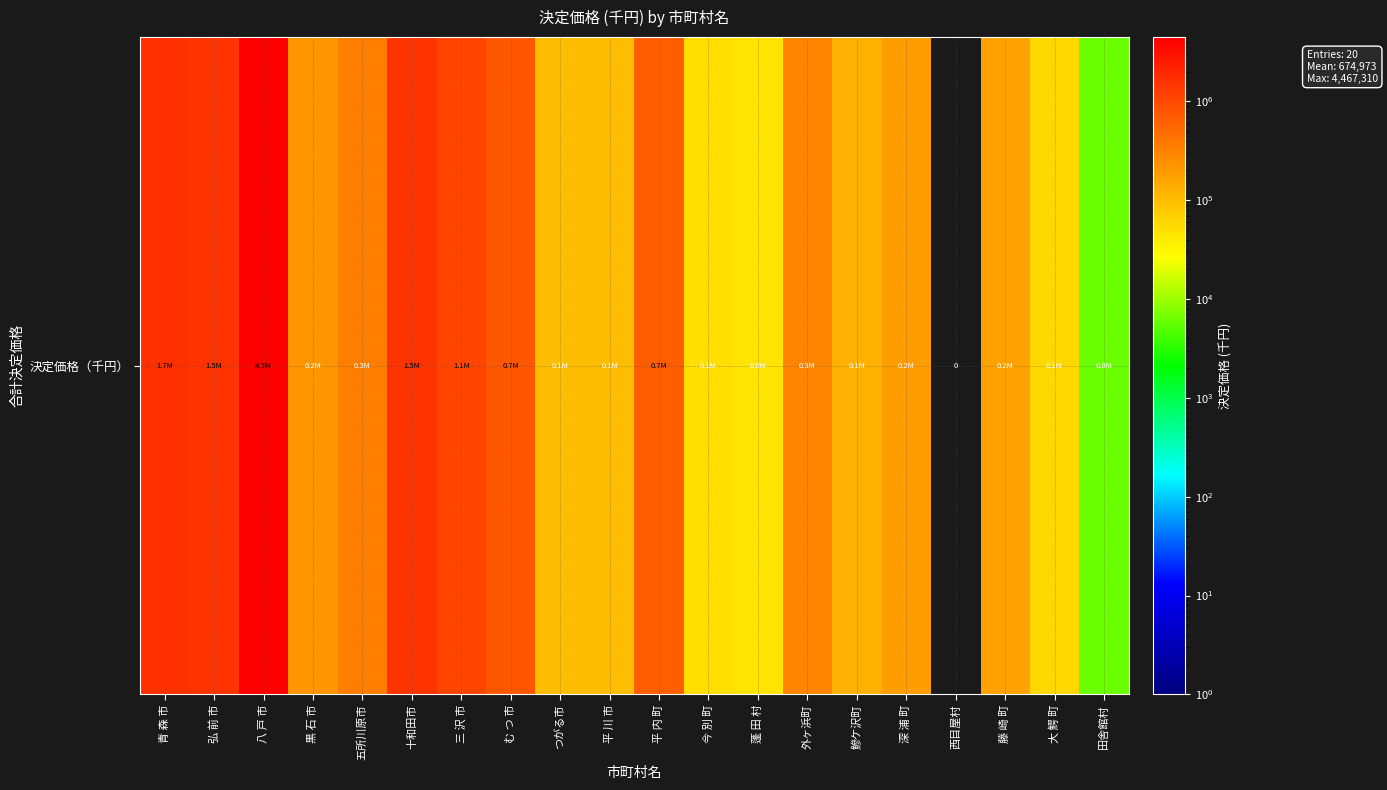

At which category does the chart reach its minimum across all series?

西目屋村